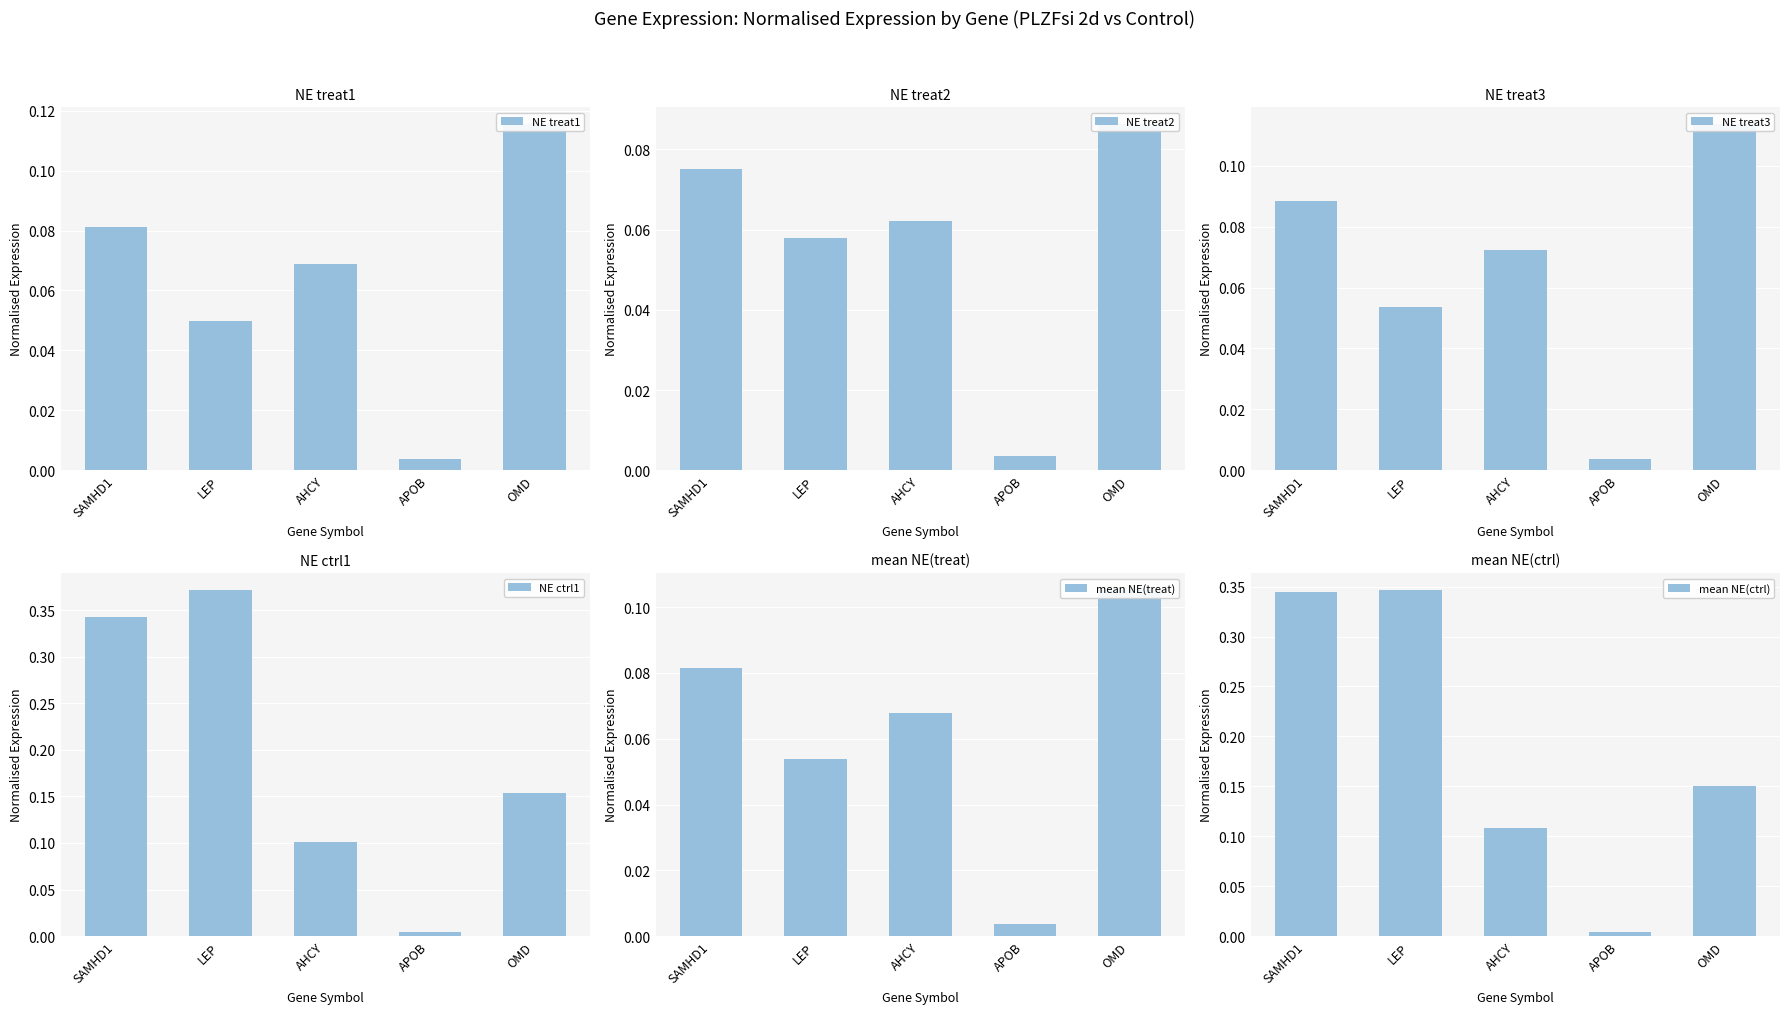

True or false: NE ctrl1 has a value of 0.0 at OMD.

False